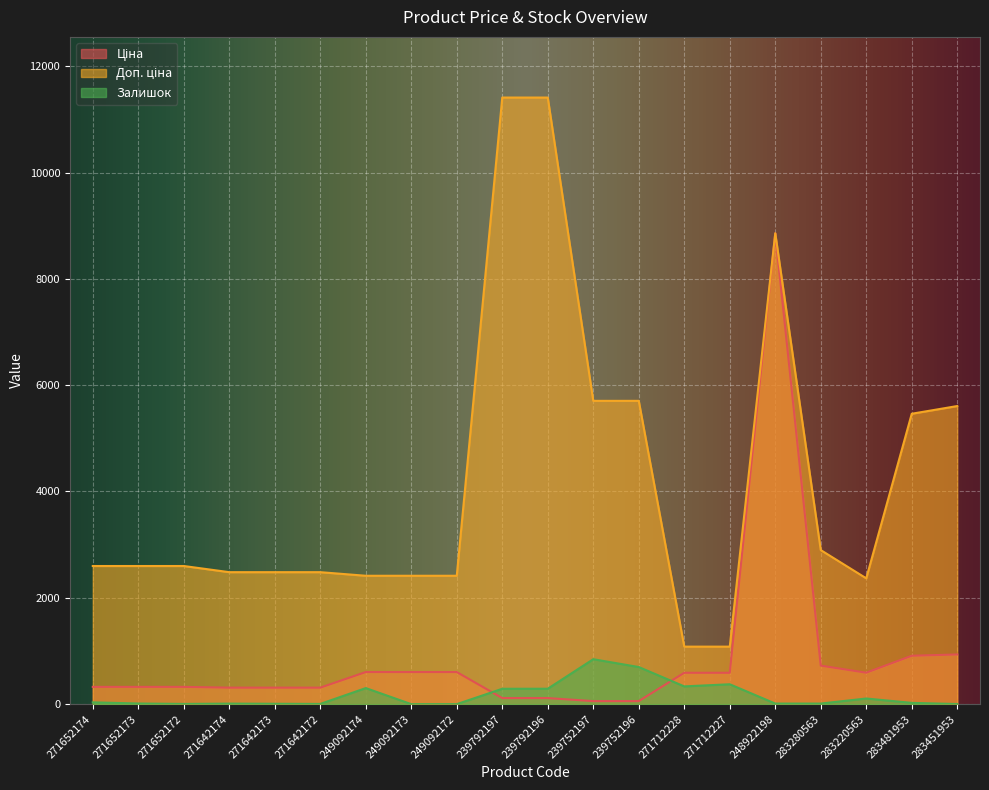

What is the sum of all Ціна values?

17256.2